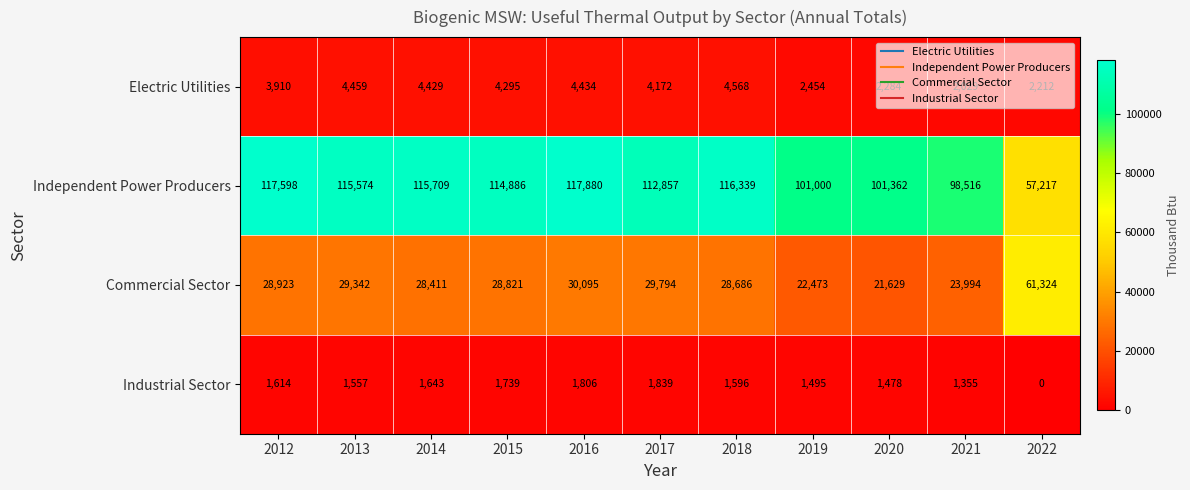

Between 2017 and 2022, which series saw the biggest shift?

Independent Power Producers